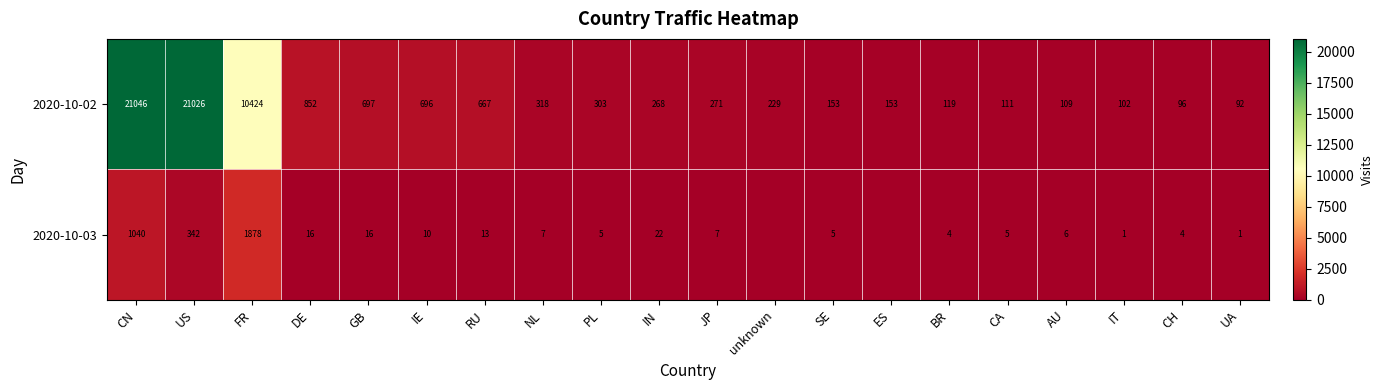

Which series changed the most between PL and BR?

2020-10-02